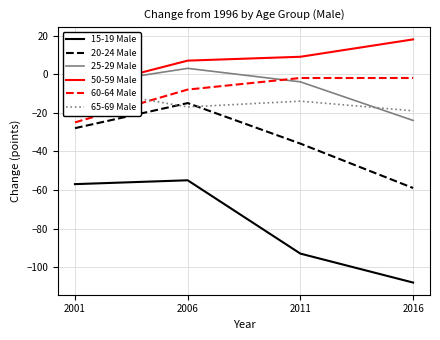

Which category has the lowest value in the 20-24 Male series?

2016